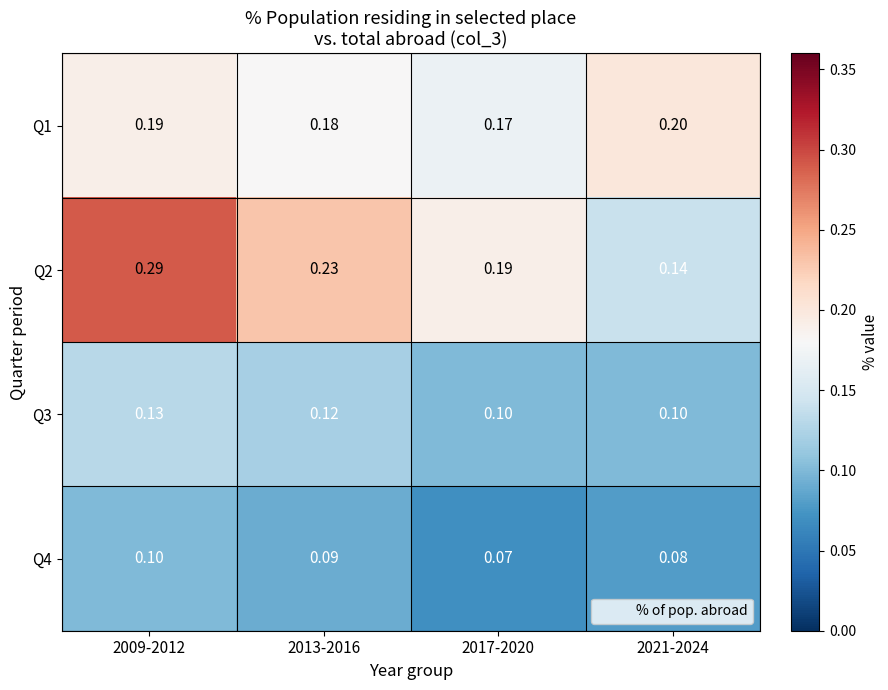

Between 2013-2016 and 2017-2020, which series saw the biggest shift?

Q2